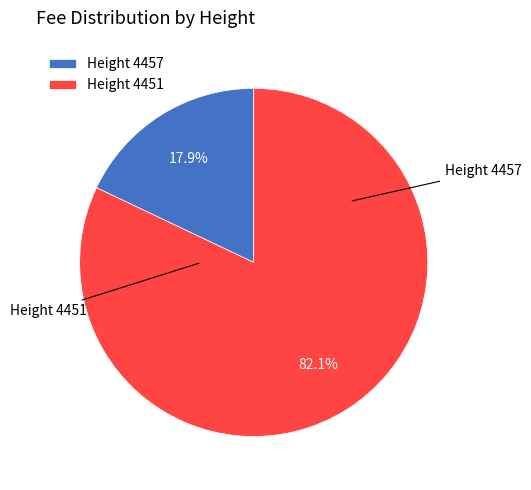

Which slice is the smallest?

Height 4457